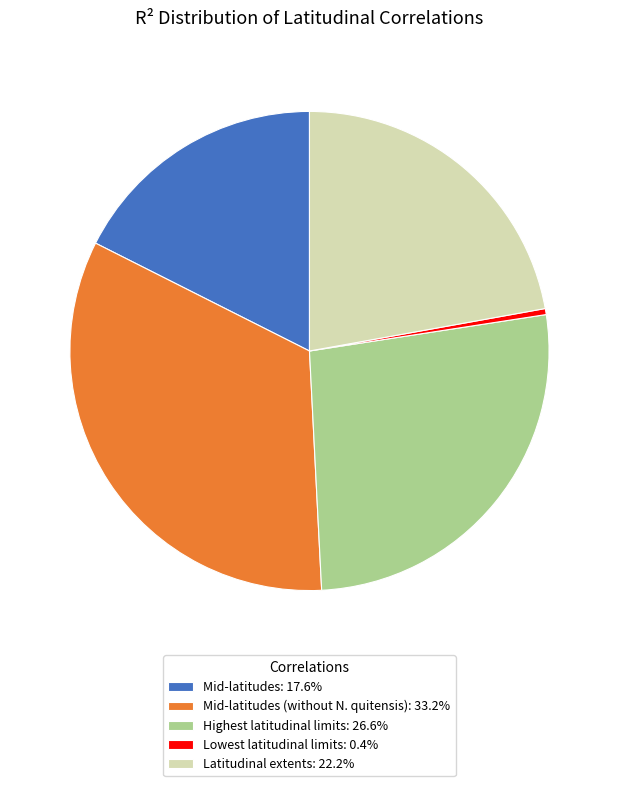

Is the sum of Mid-latitudes (without N. quitensis): 33.2% and Lowest latitudinal limits: 0.4% greater than half?

No